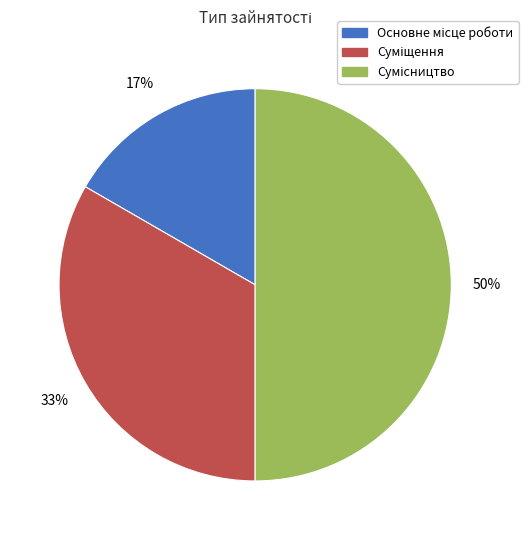

Count the number of slices in the pie.

3